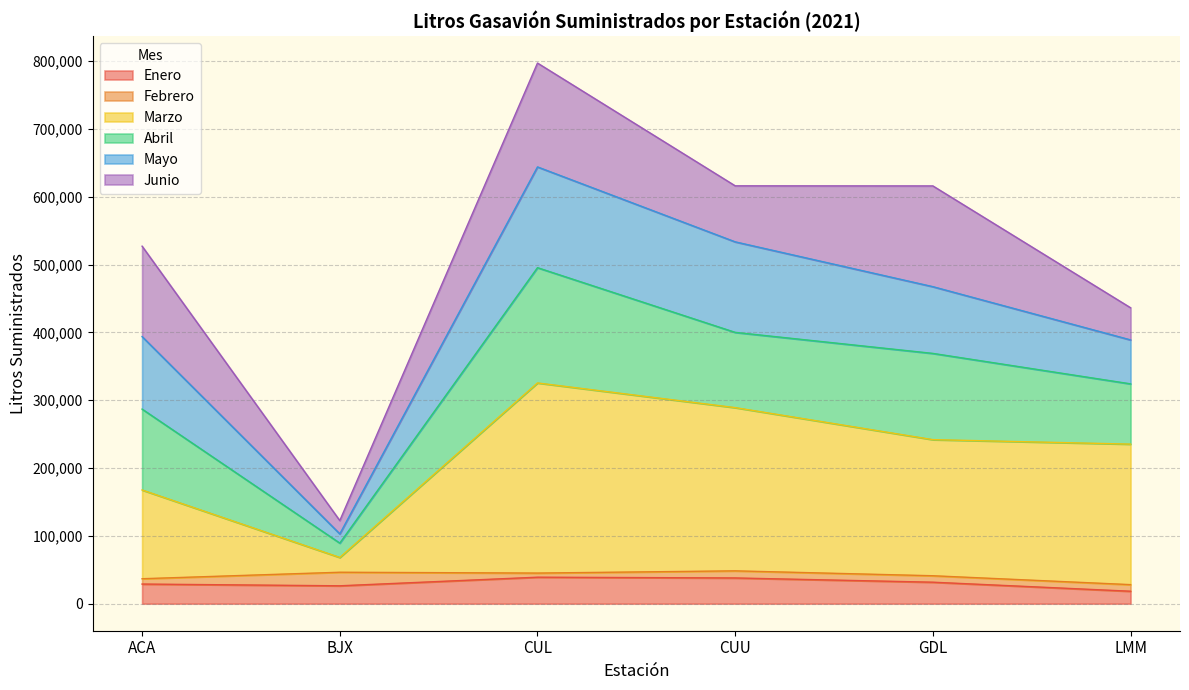

At which category does Marzo reach its first local valley?

BJX